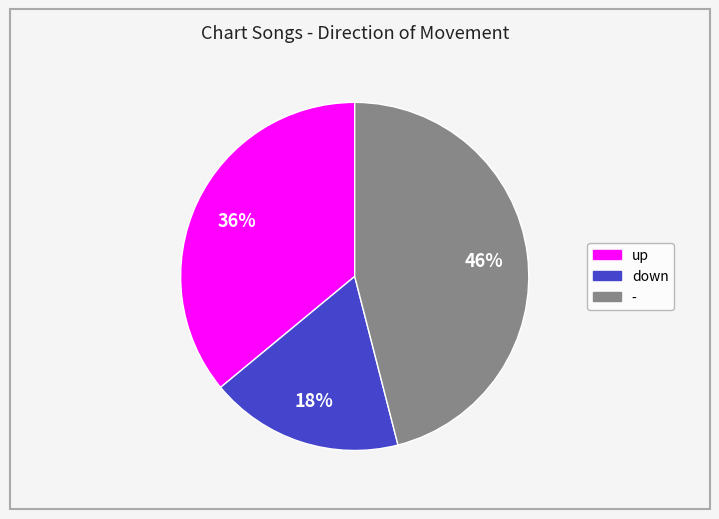

How many segments does this pie chart have?

3